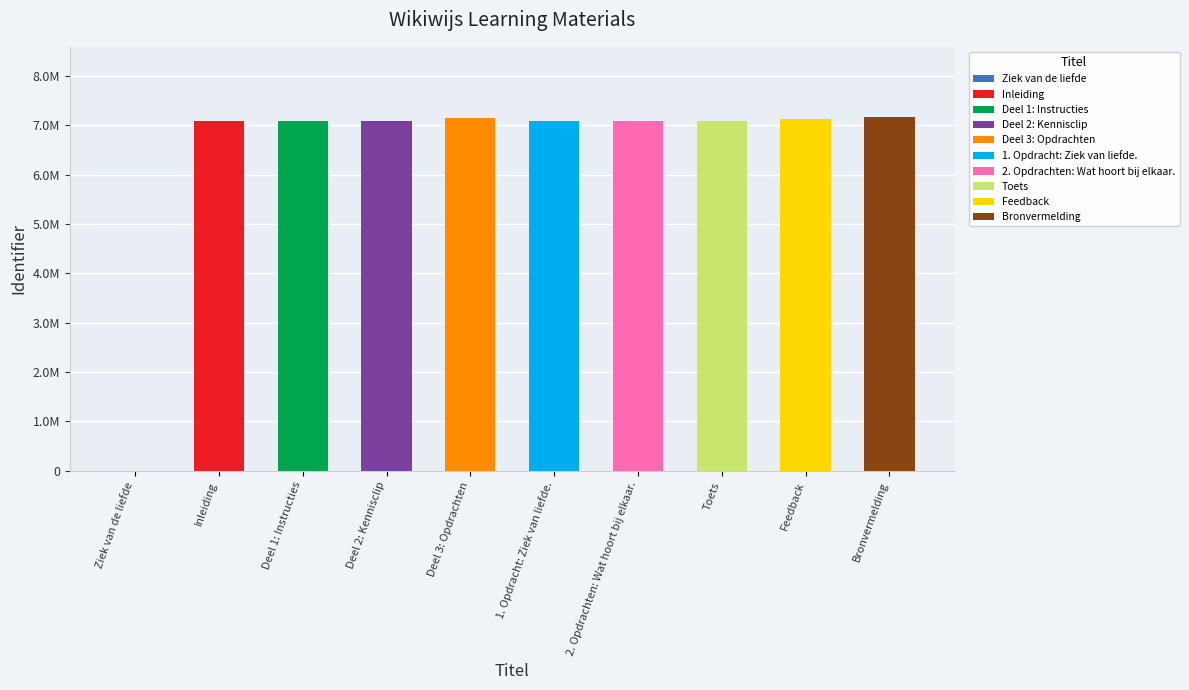

Rank the categories by value from lowest to highest.

Ziek van de liefde, Inleiding, Deel 1: Instructies, Deel 2: Kennisclip, 1. Opdracht: Ziek van liefde., 2. Opdrachten: Wat hoort bij elkaar., Toets, Feedback, Deel 3: Opdrachten, Bronvermelding